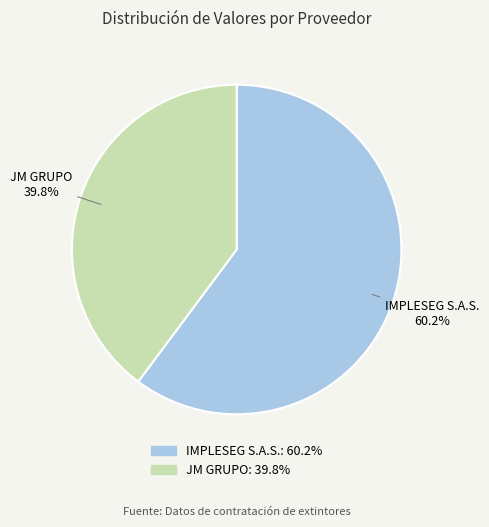

Is there a majority slice in this chart?

Yes